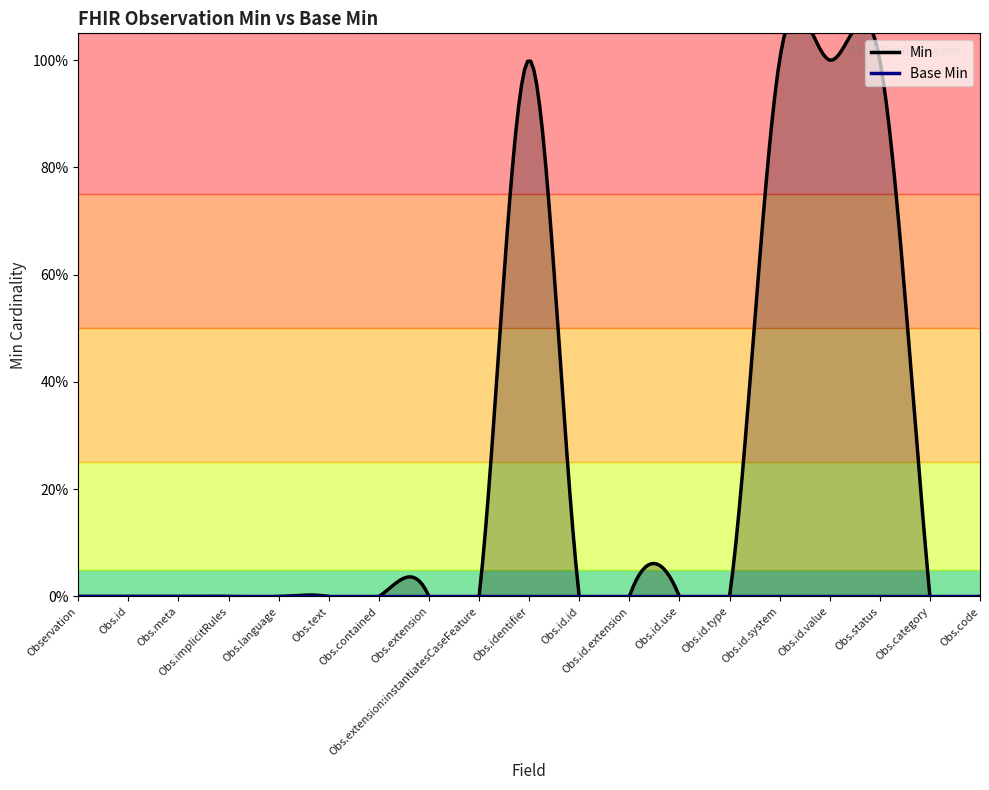

Reading right to left, extract all data points from this chart.

Base Min: 0	0	0	0	0	0	0	0	0	0	0	0	0	0	0	0	0	0	0
Min: 0	0	1	1	1	0	0	0	0	1	0	0	0	0	0	0	0	0	0